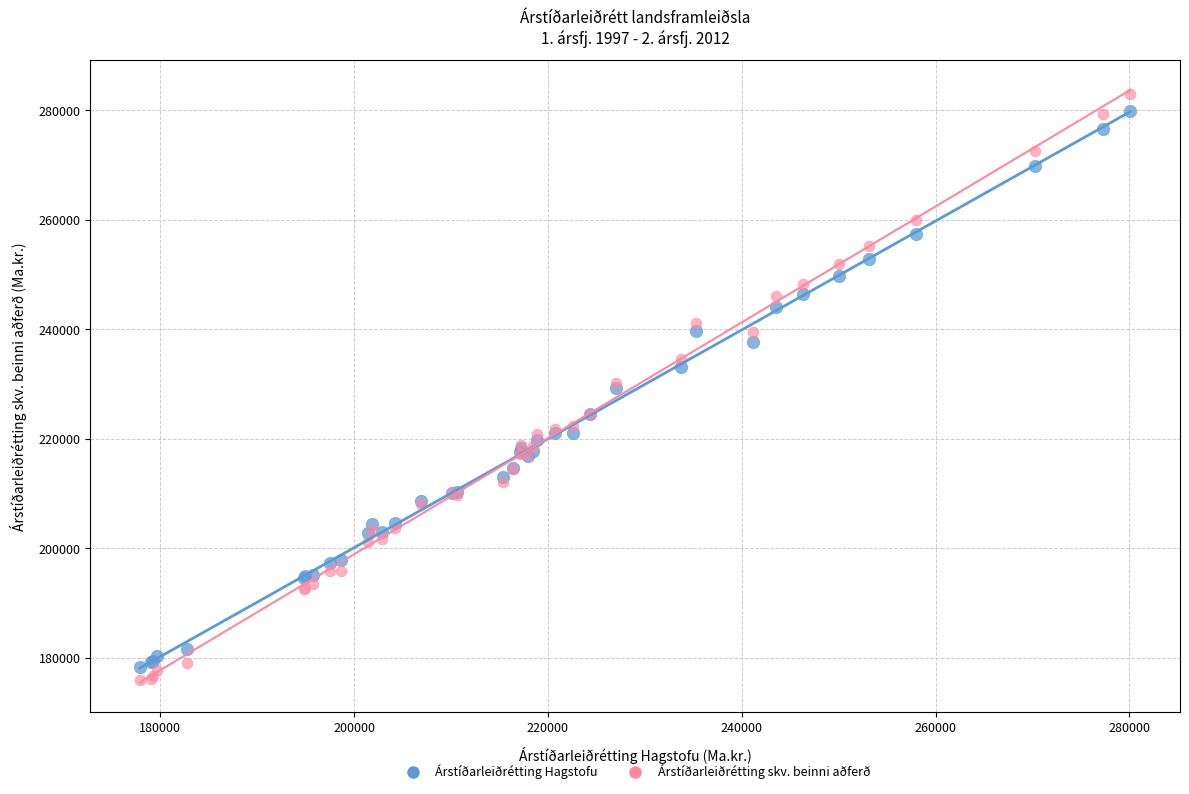

Which series has the widest spread of Y values?

Árstíðarleiðrétting skv. beinni aðferð